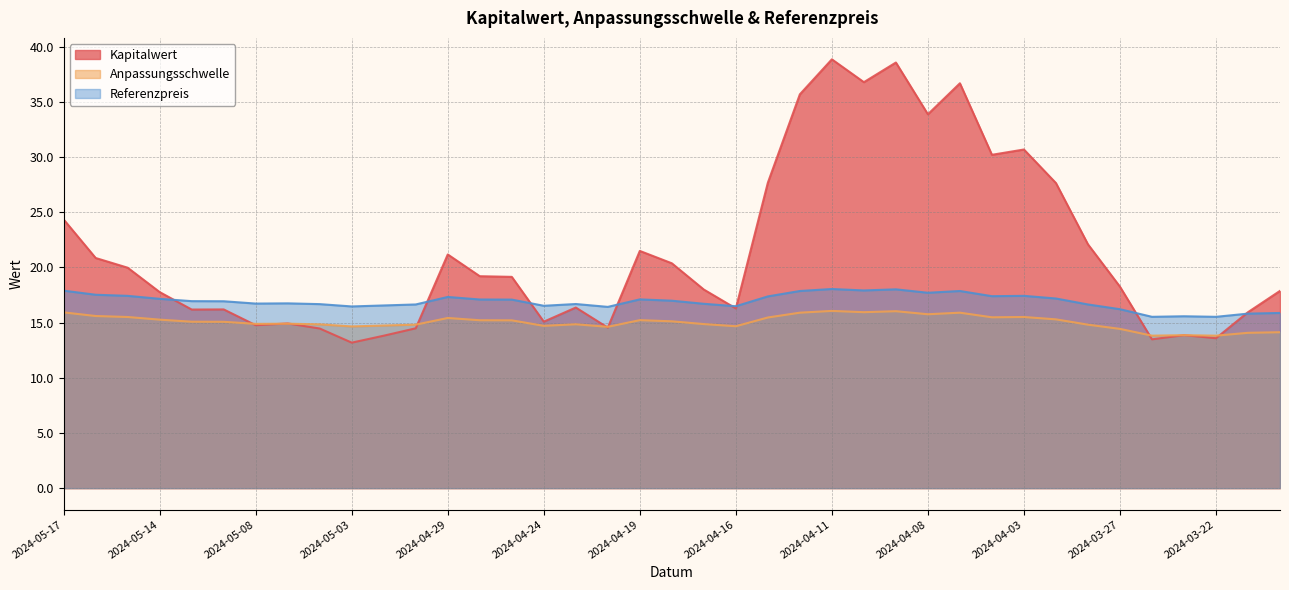

Does the chart have visible grid lines?

Yes